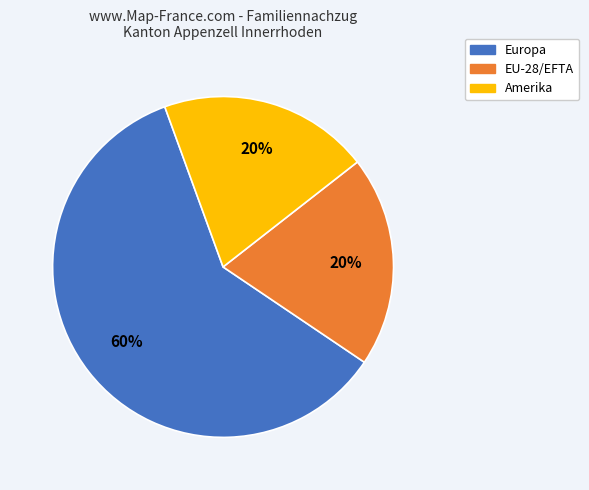

Does any single category account for the majority?

Yes